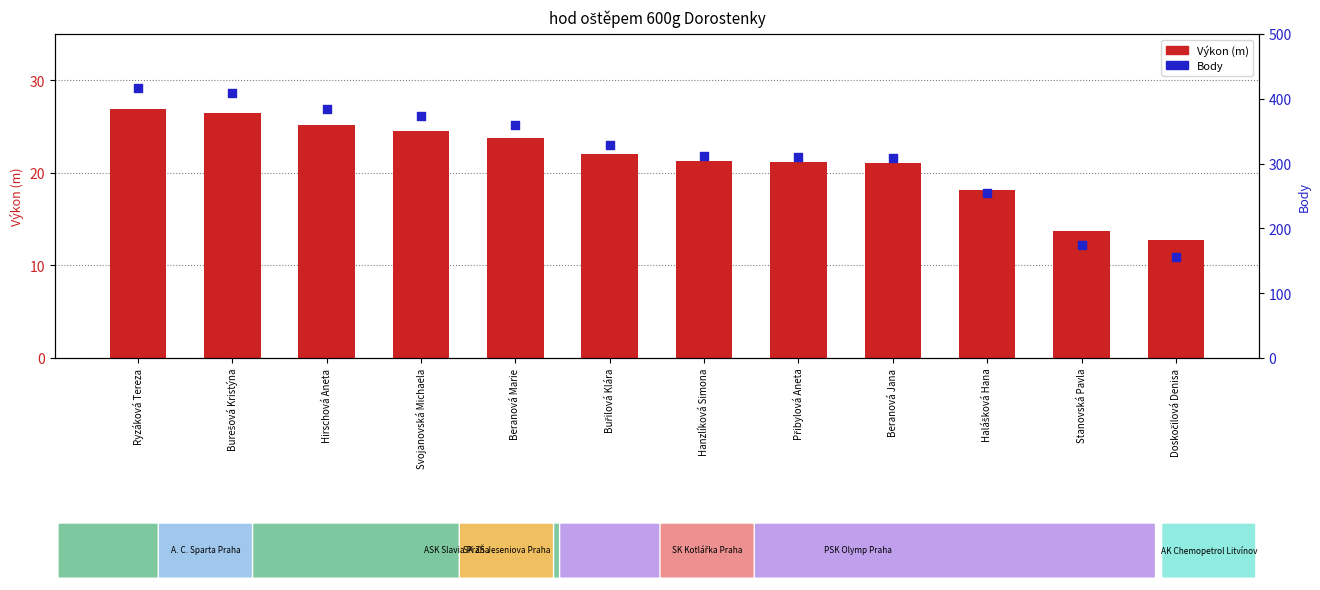

What are all the series names shown in the legend?

Výkon (m), Body